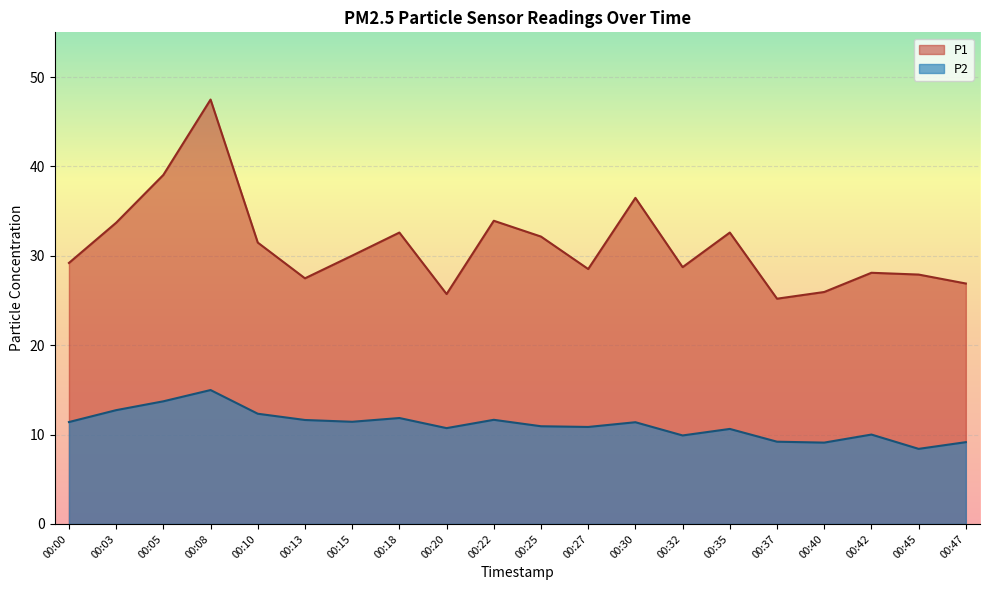

Is it true that P1 equals 23.9 at 00:08?

False